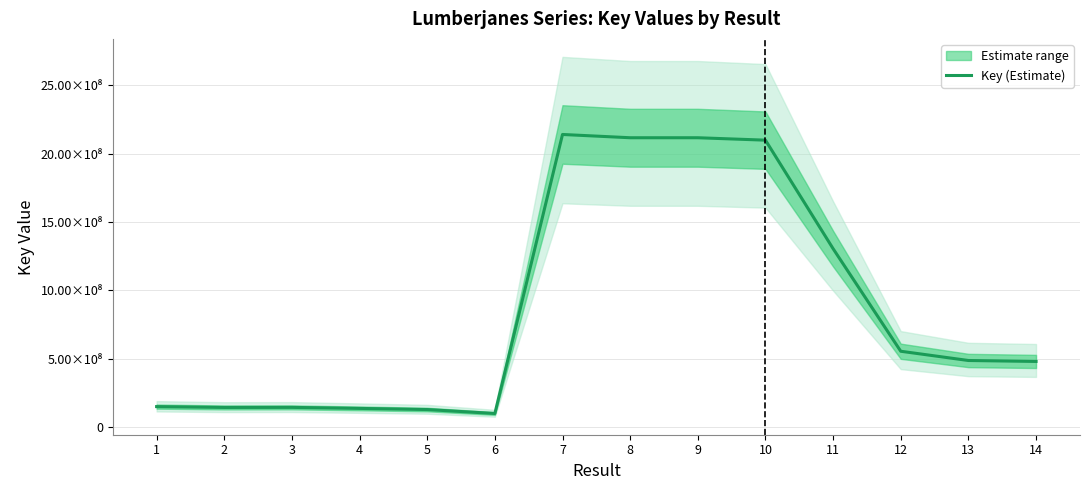

Is it true that the value at 14 is 481275225?

True